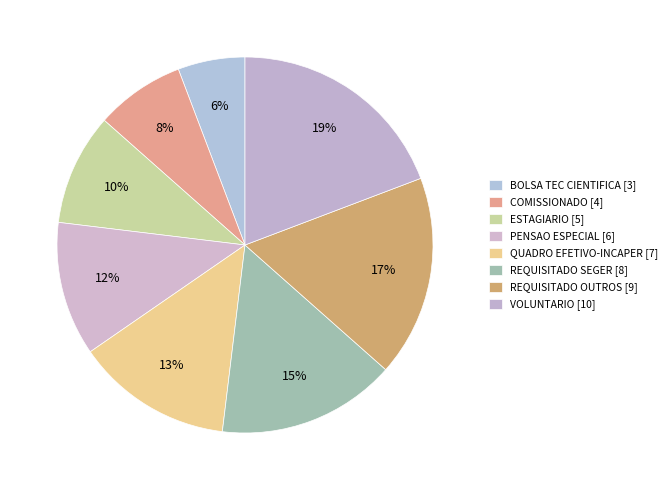

Count the number of slices in the pie.

8